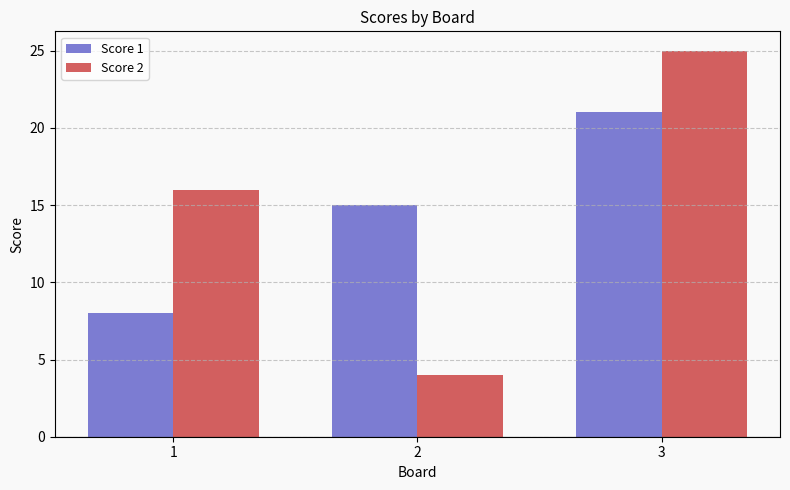

List the series in order of their peak value, lowest first.

Score 1, Score 2